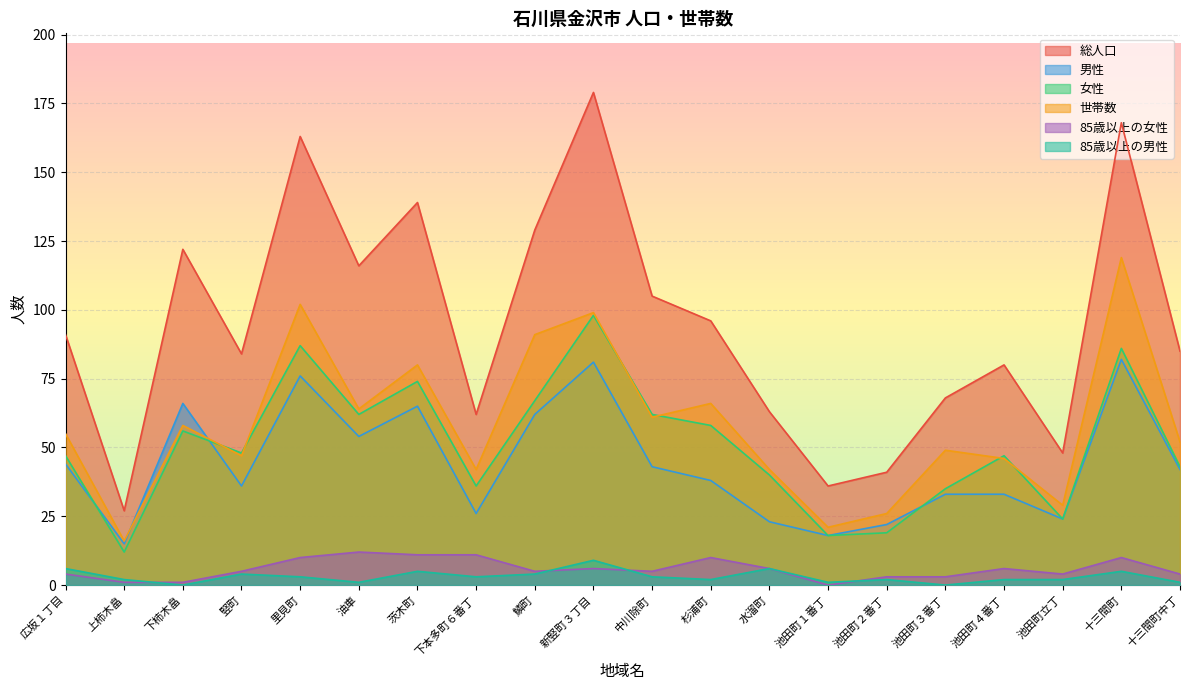

What are all the series names shown in the legend?

総人口, 男性, 女性, 世帯数, 85歳以上の女性, 85歳以上の男性